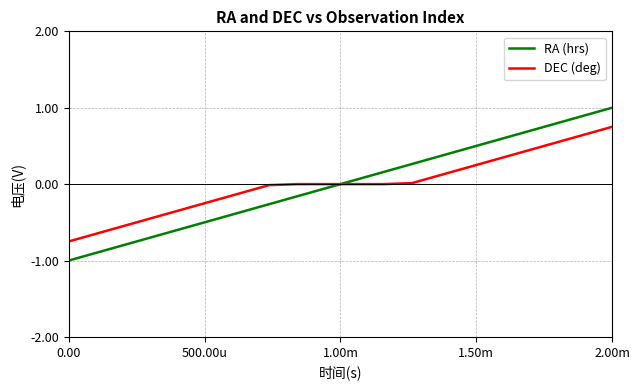

Which series ends up on top after the final intersection of RA (hrs) and DEC (deg)?

RA (hrs)